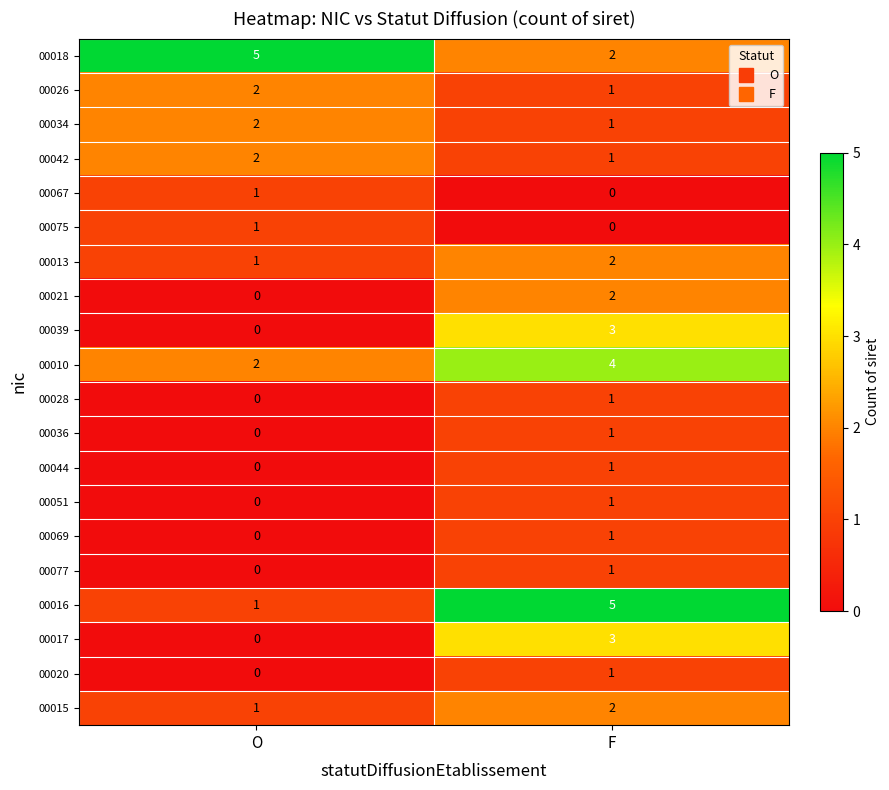

How many series are shown in this chart?

20